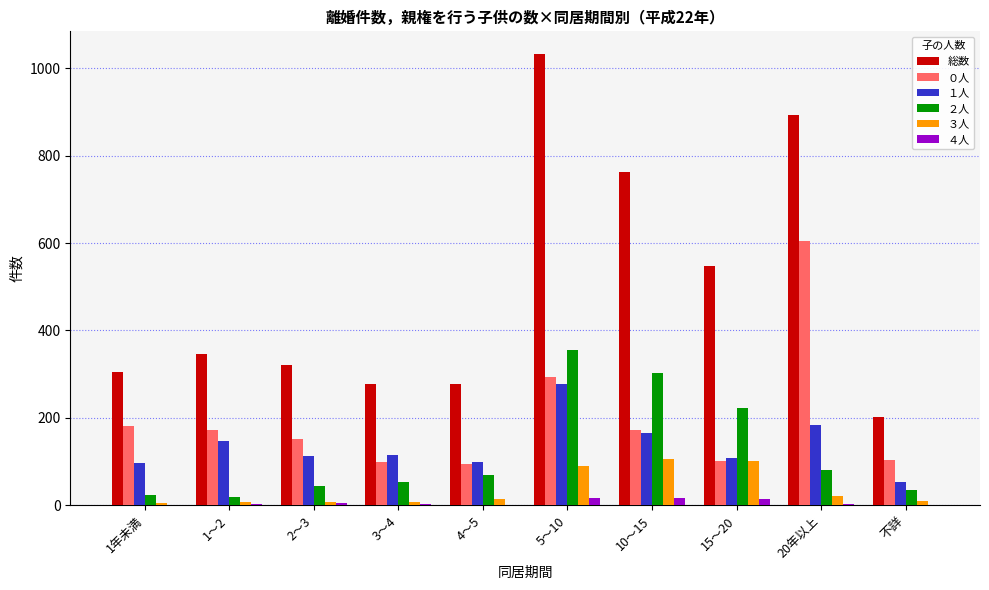

Between 2～3 and 15～20, which series saw the biggest shift?

総数